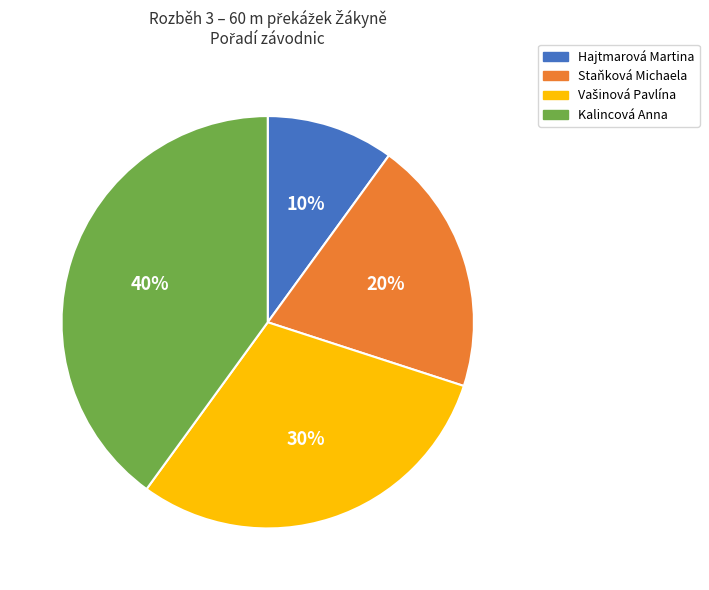

How many segments does this pie chart have?

4